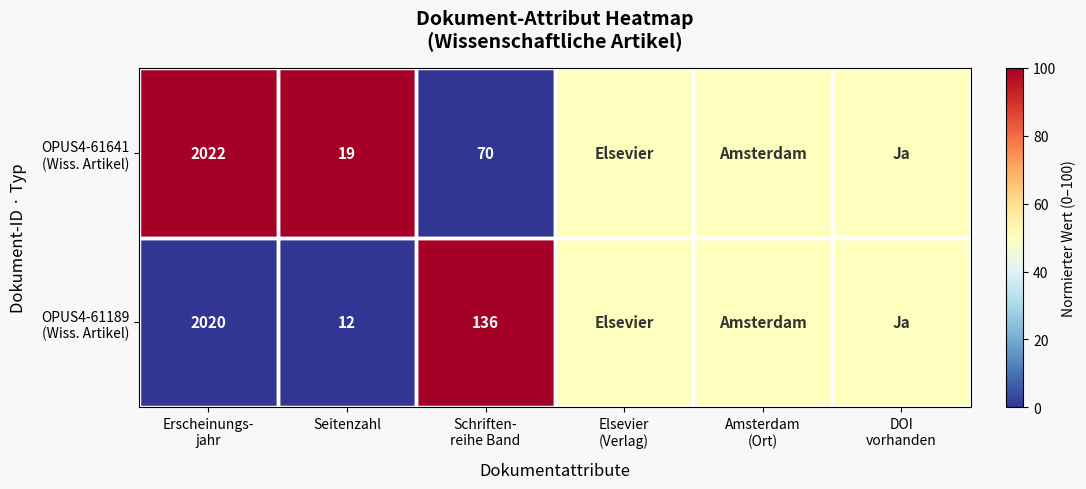

What is the maximum value shown in the chart?

100